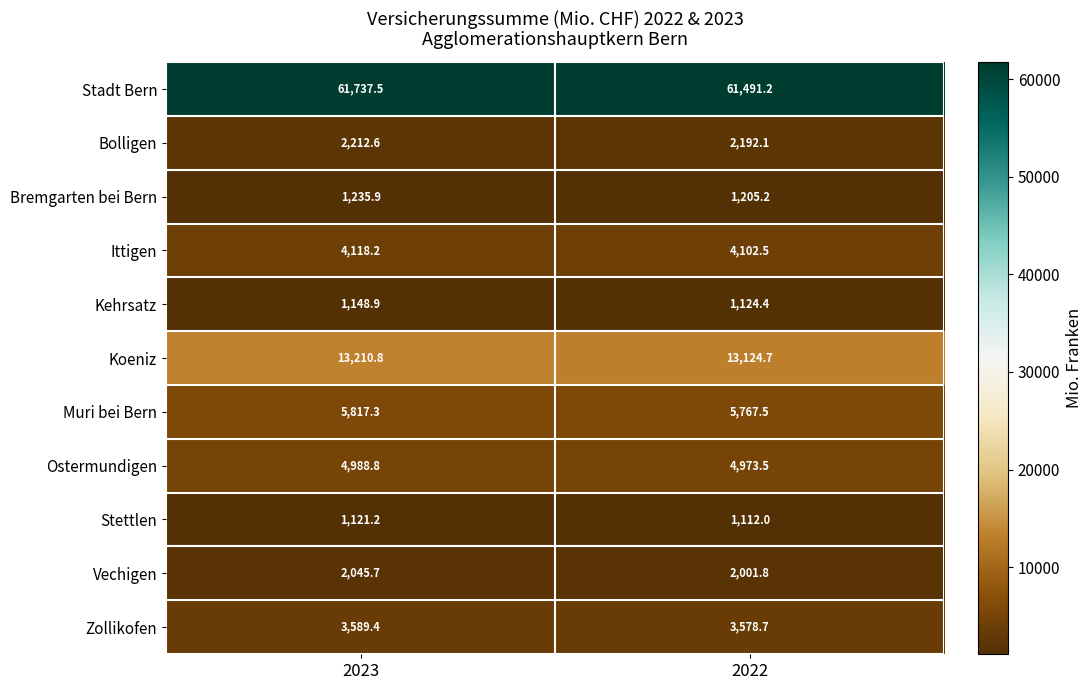

The Ostermundigen series shows 7833.7 at 2023. True or false?

False